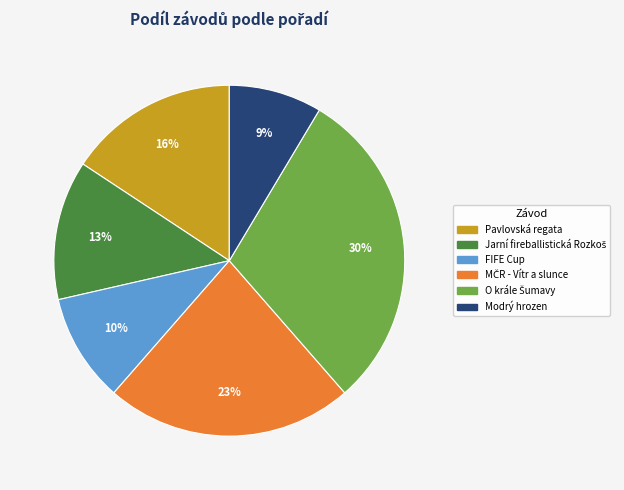

Is there any slice that represents more than half of the pie?

No